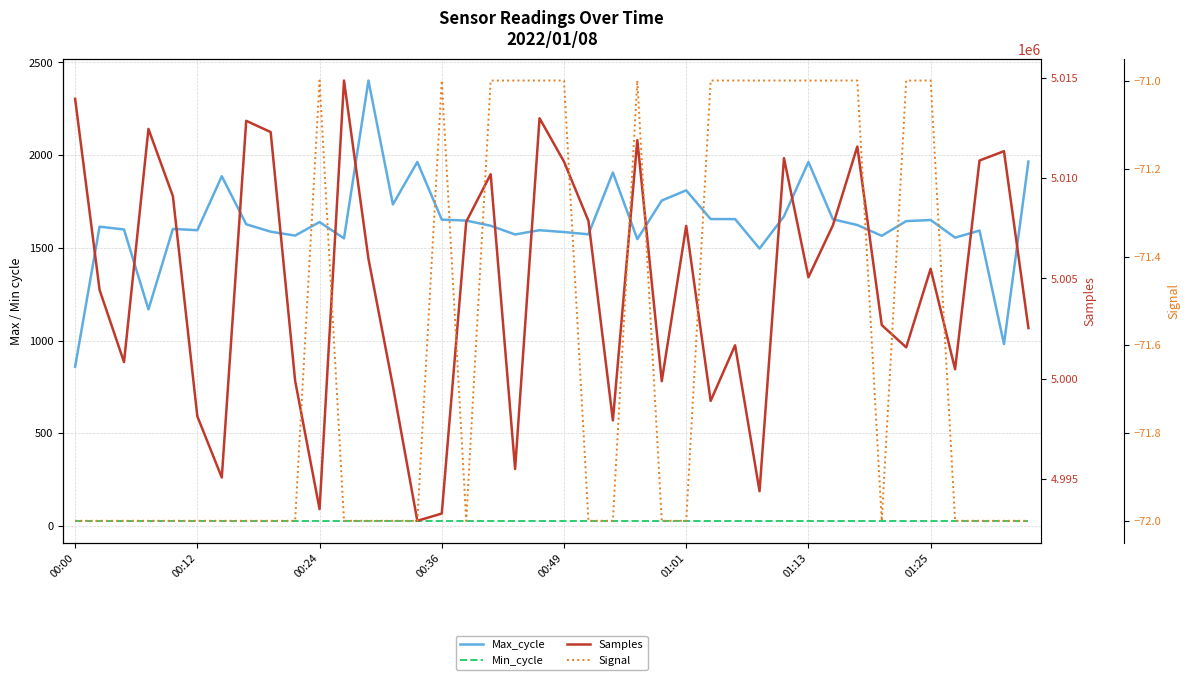

How many categories are shown in the chart?

40